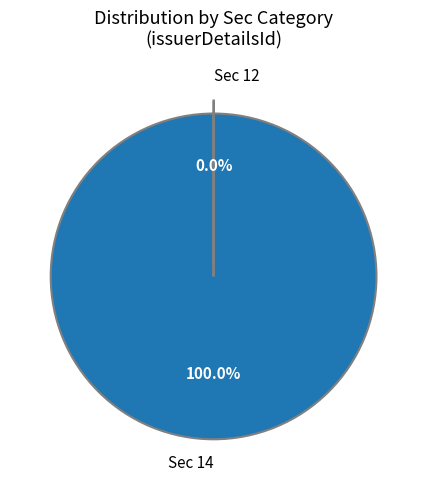

What is the majority slice?

Sec 14